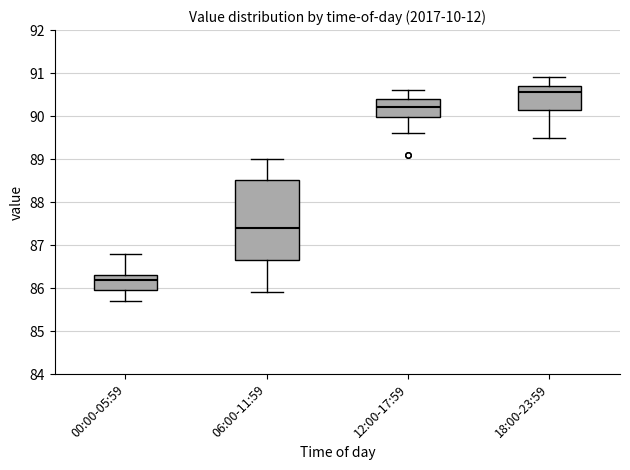

Which box is the tallest, from its lower edge to its upper edge?

06:00-11:59